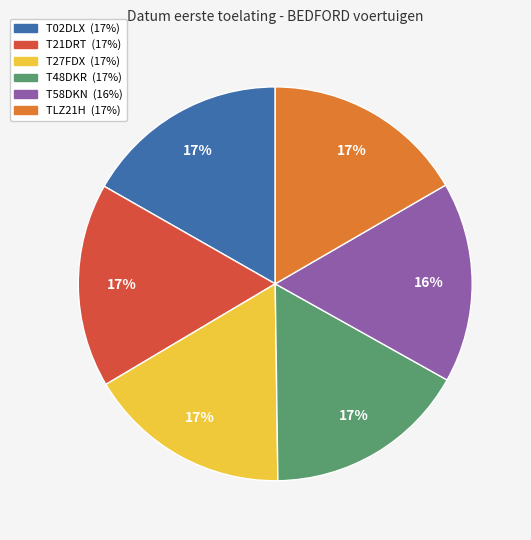

Do T58DKN and T48DKR together represent more than half of the pie?

No